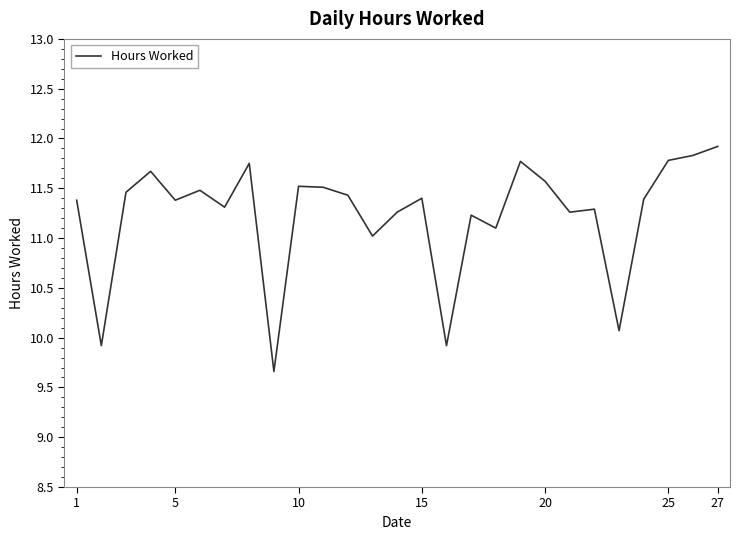

What is the greatest value displayed?

11.9